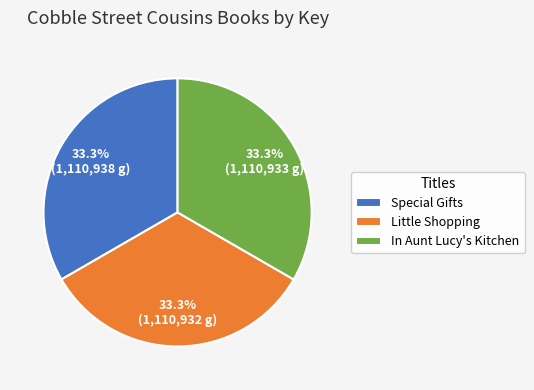

Is there a majority slice in this chart?

No